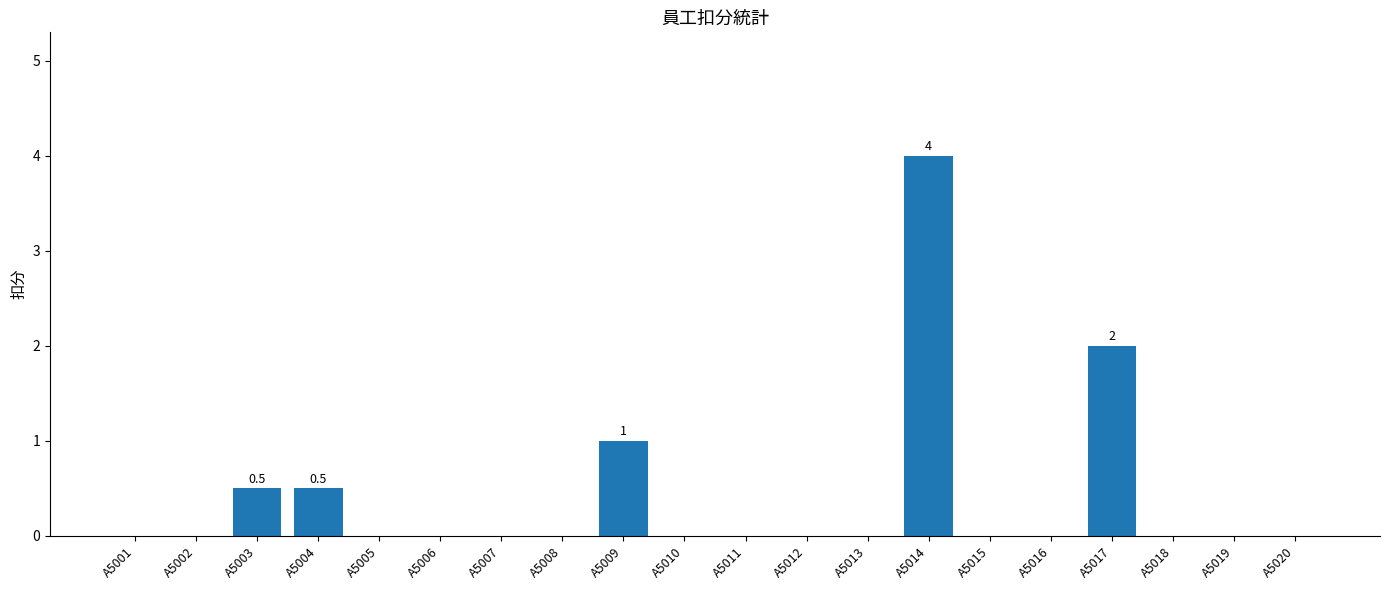

Is it true that the value at A5016 is 1.9?

False